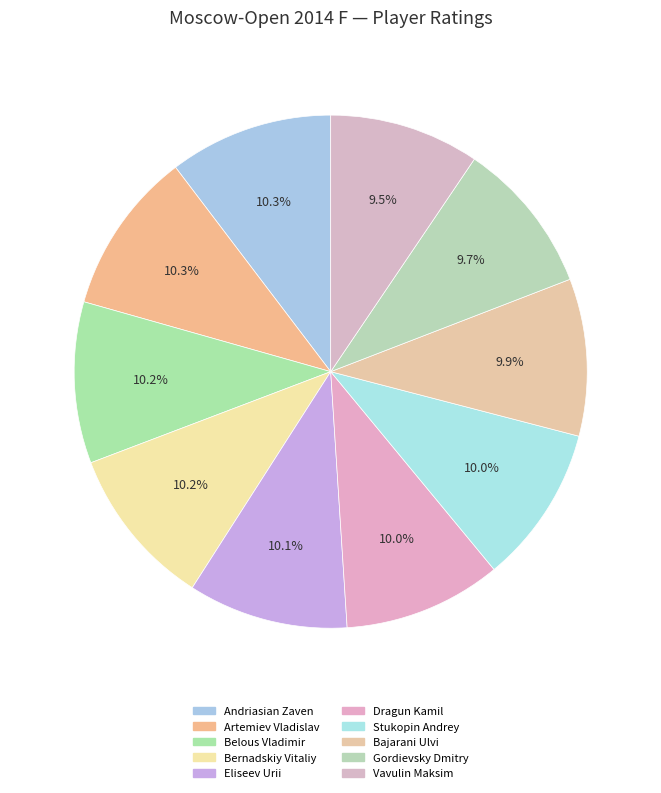

Rank the categories by value from highest to lowest.

Andriasian Zaven, Artemiev Vladislav, Belous Vladimir, Bernadskiy Vitaliy, Eliseev Urii, Dragun Kamil, Stukopin Andrey, Bajarani Ulvi, Gordievsky Dmitry, Vavulin Maksim